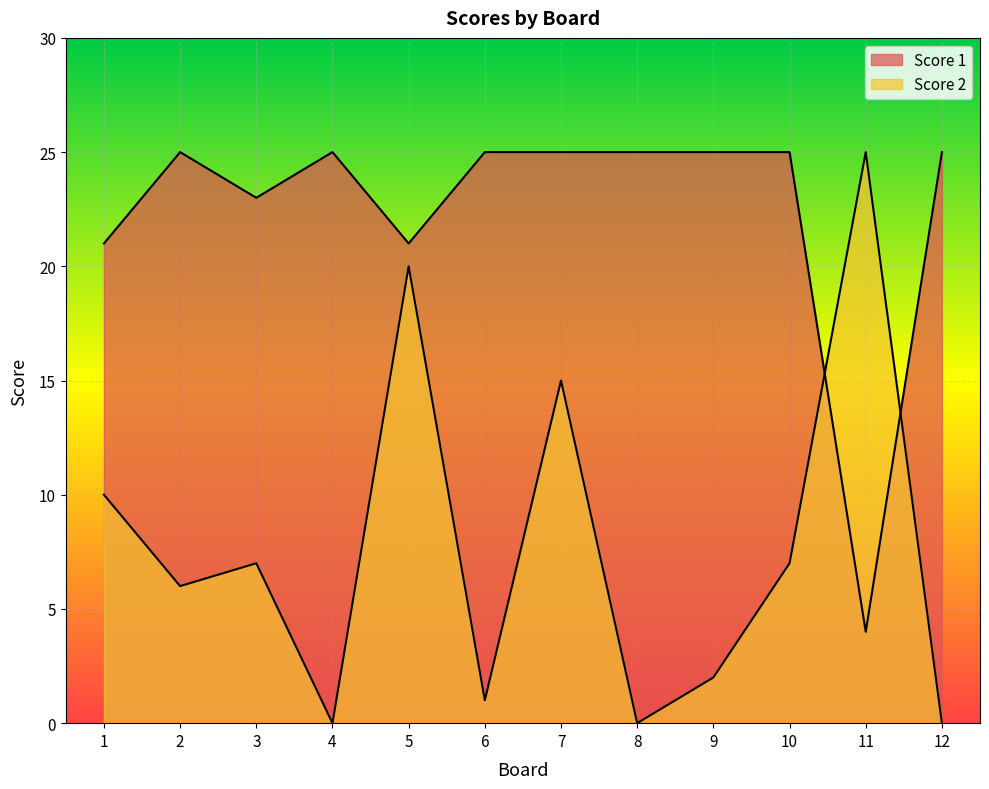

After their last crossing, which series has the higher values: Score 1 or Score 2?

Score 1